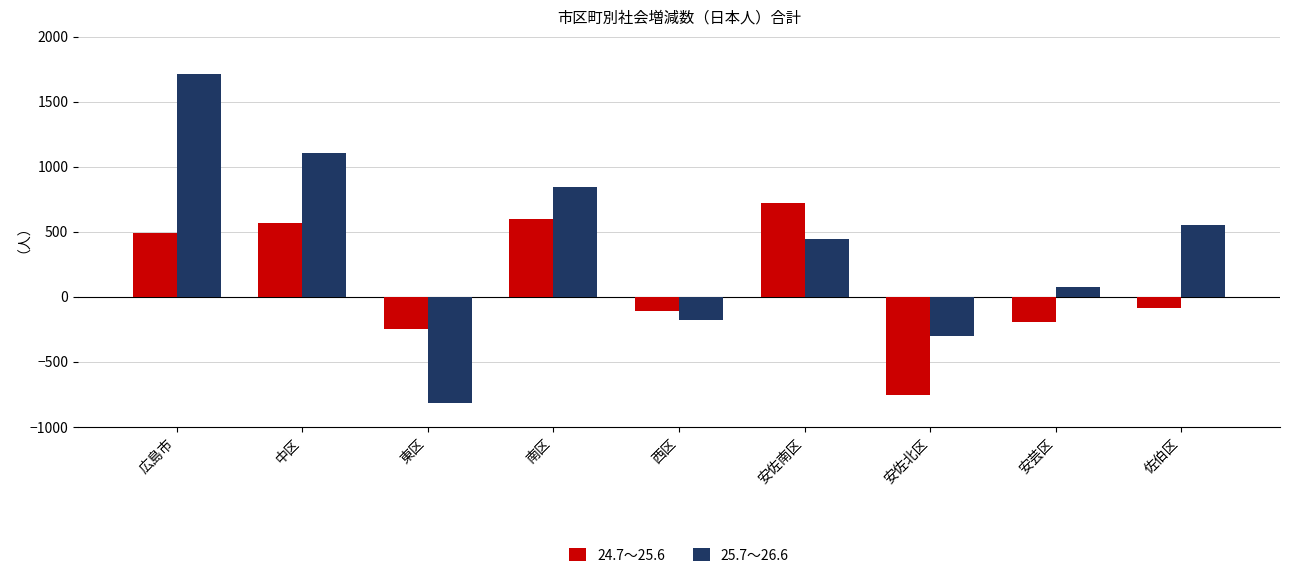

What are all the series names shown in the legend?

24.7～25.6, 25.7～26.6